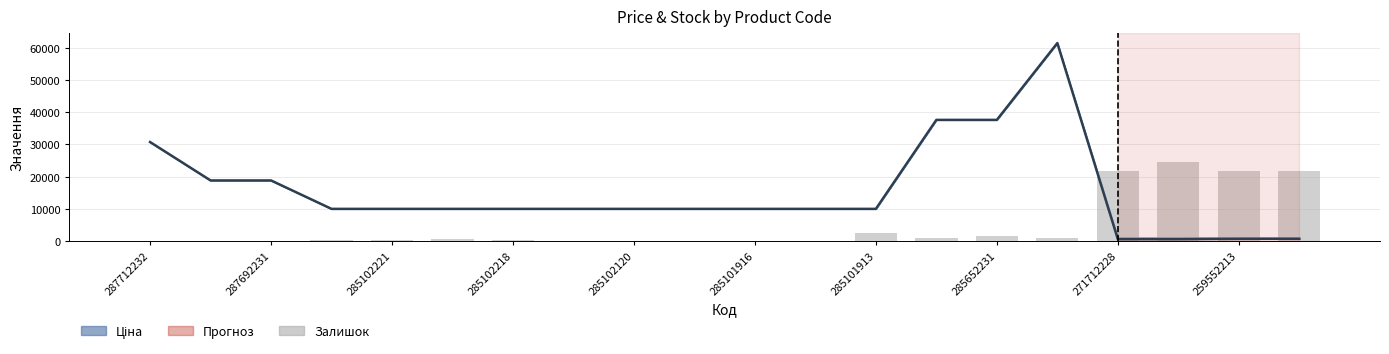

Reading left to right, transcribe all the data shown in this chart.

Доп. ціна: 30717.1	18796.8	18796.8	9975.0	9975.0	9975.0	9975.0	9975.0	9975.0	9975.0	9975.0	9975.0	9975.0	37593.6	37593.6	61434.3	589.9	589.9	693.7	693.7
Залишок: 0.0	0.0	0.0	459.9	328.5	591.3	197.1	0.0	0.0	65.7	0.0	0.0	2562.5	854.2	1511.2	1051.3	21879.8	24508.0	21682.7	21879.8